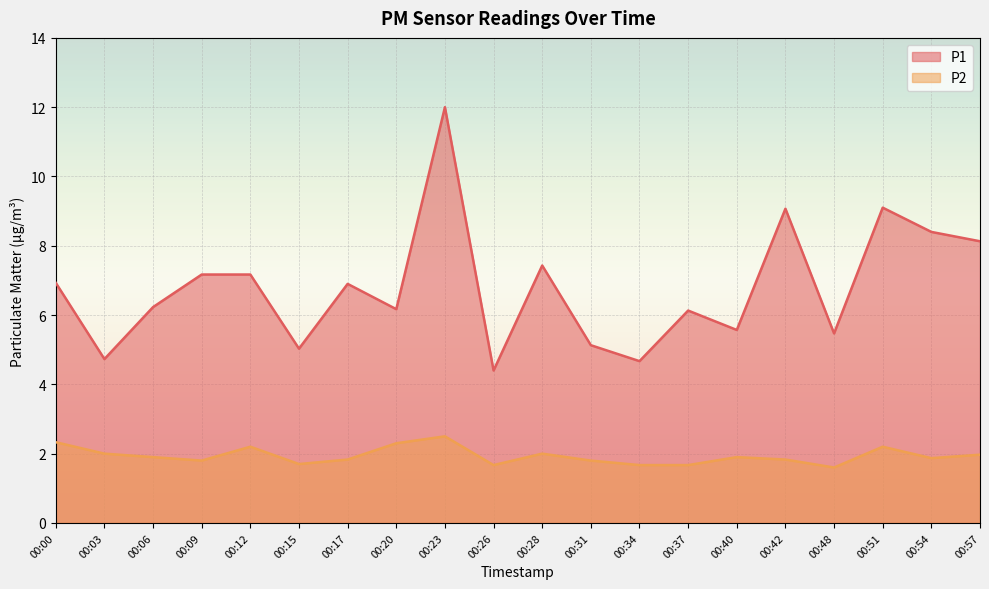

Does the chart display data point markers on the line(s)?

No